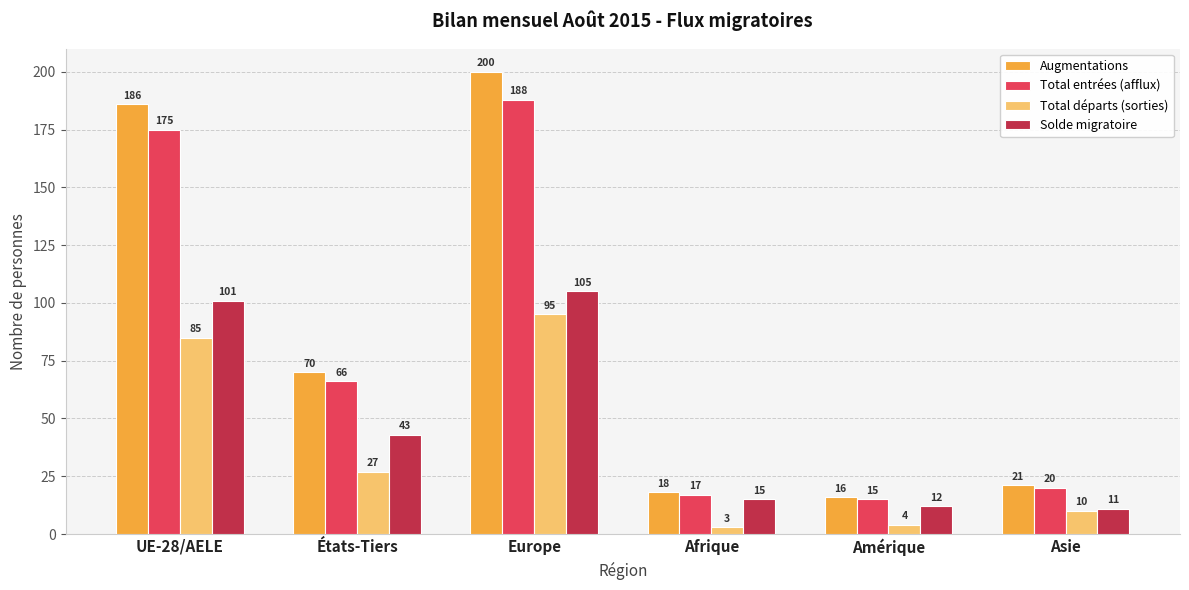

List the labels in order of Total entrées (afflux) value, smallest first.

Amérique, Afrique, Asie, États-Tiers, UE-28/AELE, Europe